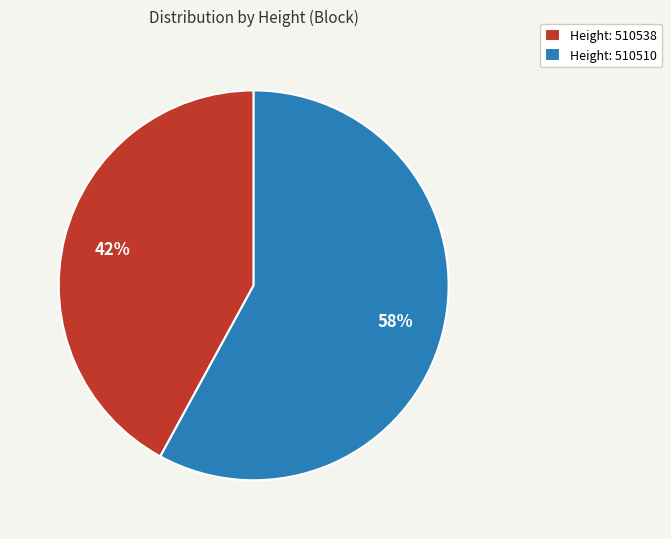

Rank the categories by value from highest to lowest.

Height: 510510, Height: 510538